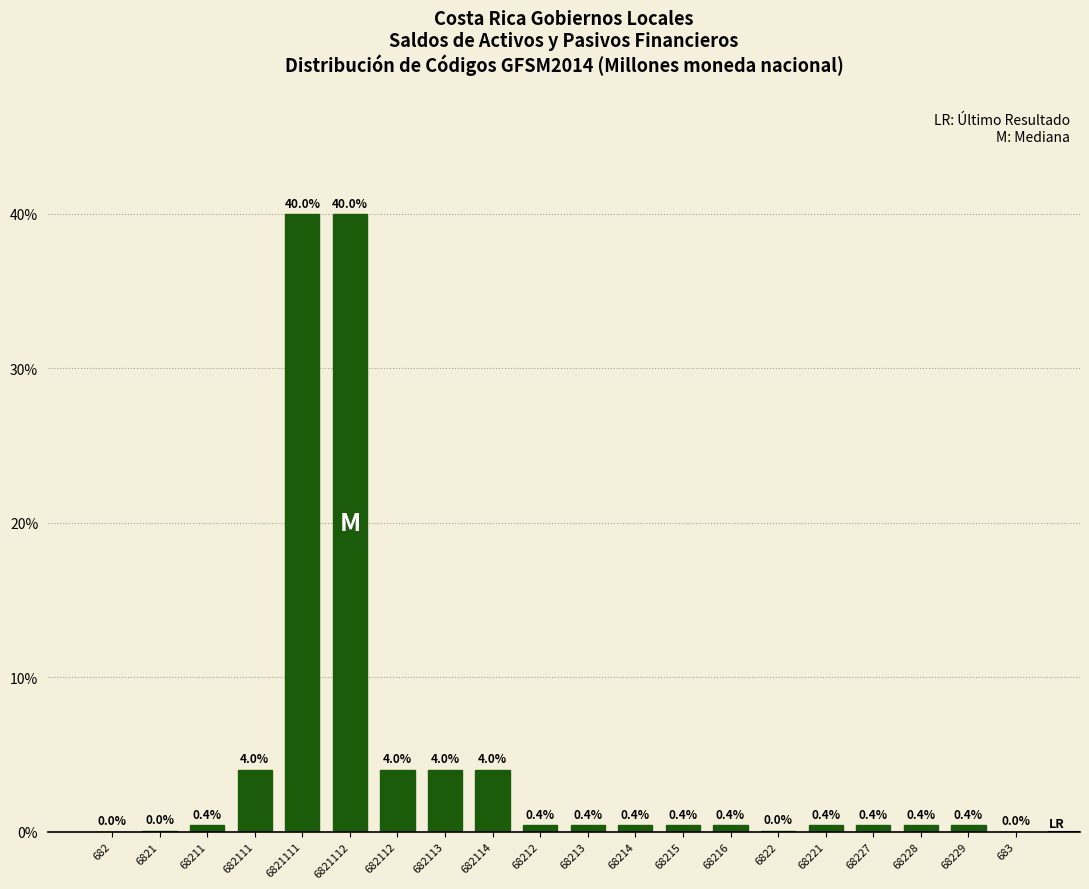

Between 6822 and 682112, which is larger?

682112